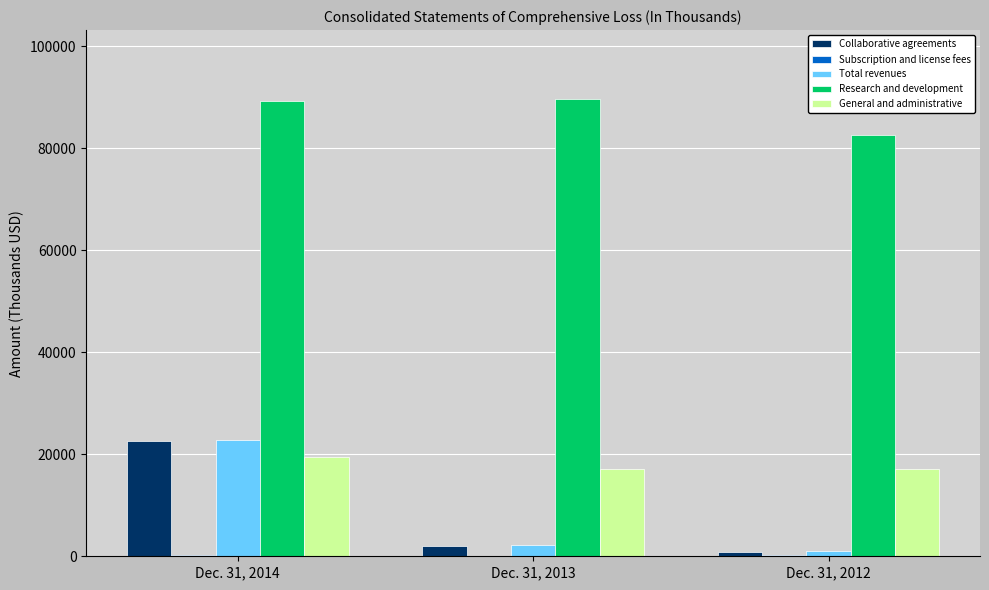

What is the difference between the General and administrative values at Dec. 31, 2013 and Dec. 31, 2014?

2290